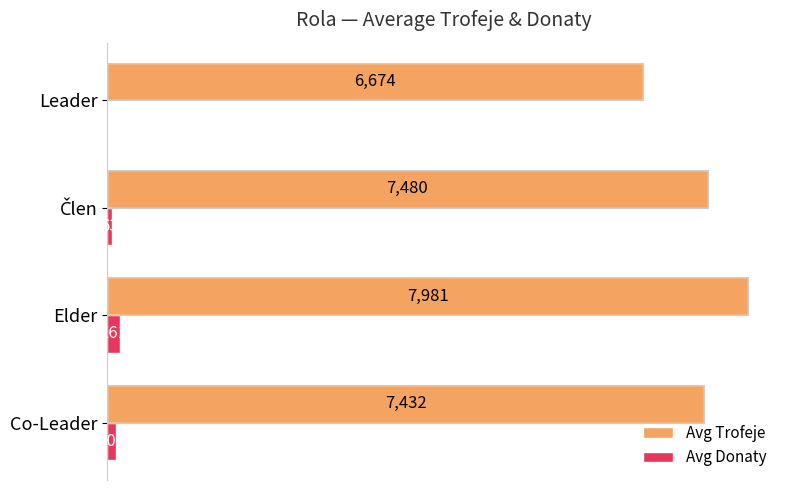

Which label corresponds to the largest value in the chart?

Elder